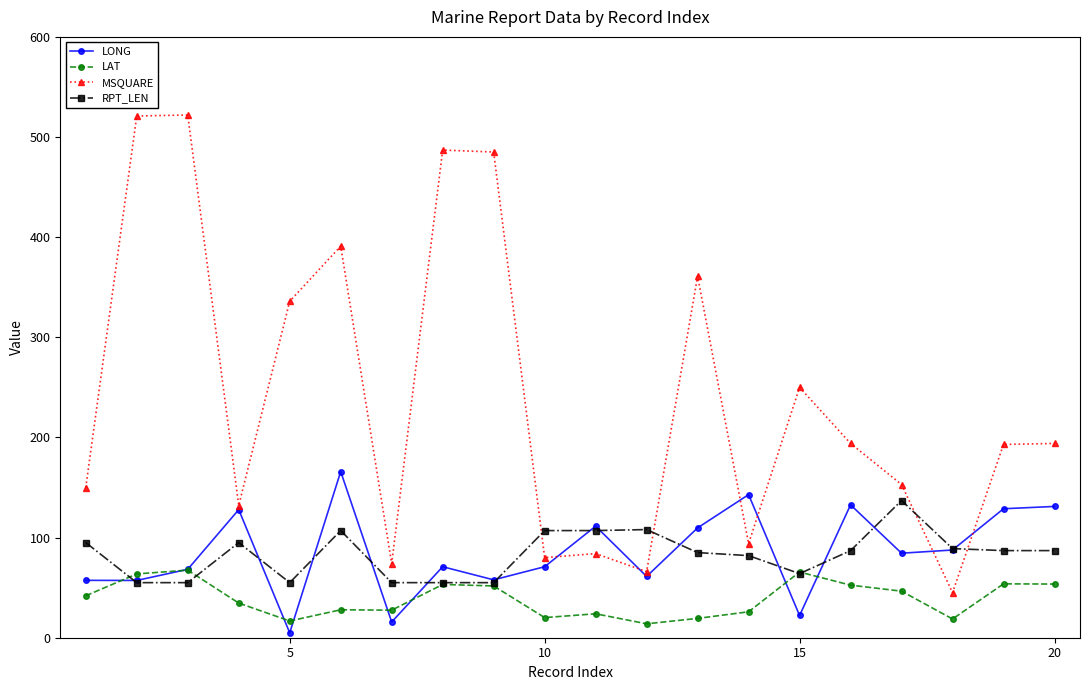

What is the value of the LONG point at the 14th from the left?

142.9